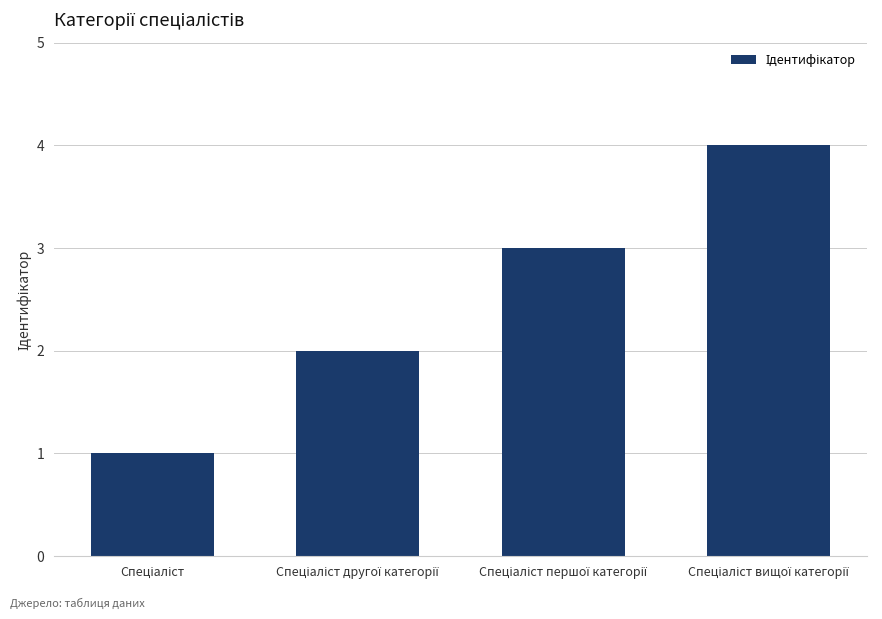

What is the maximum value shown in the chart?

4